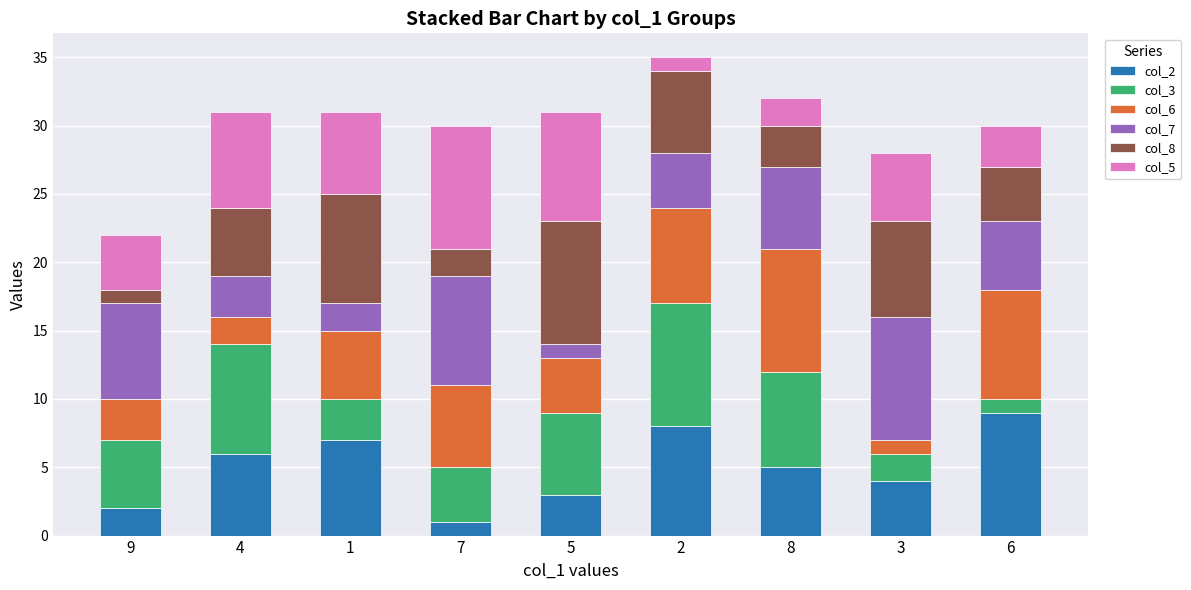

Is it true that col_2 equals 3 at 2?

False